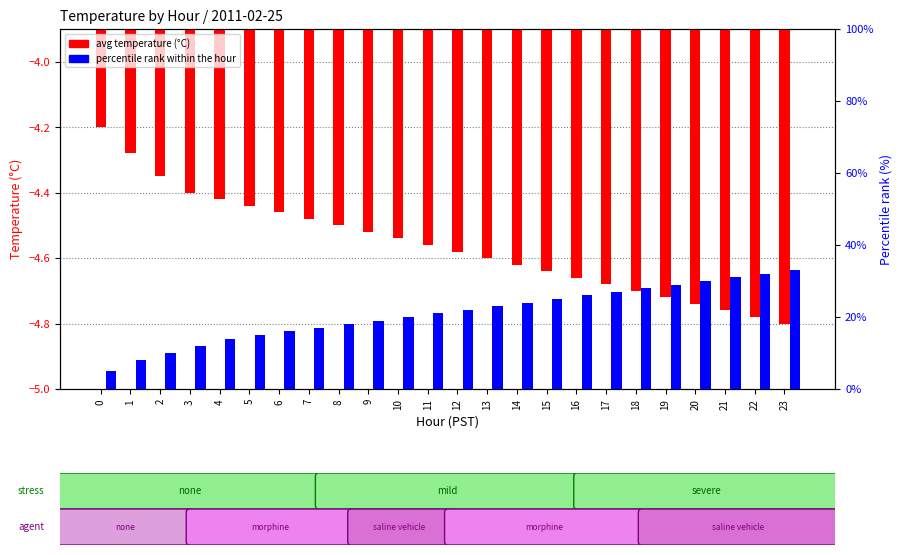

What is the value of the avg temperature (°C) bar at the 20th from the left?

-4.7